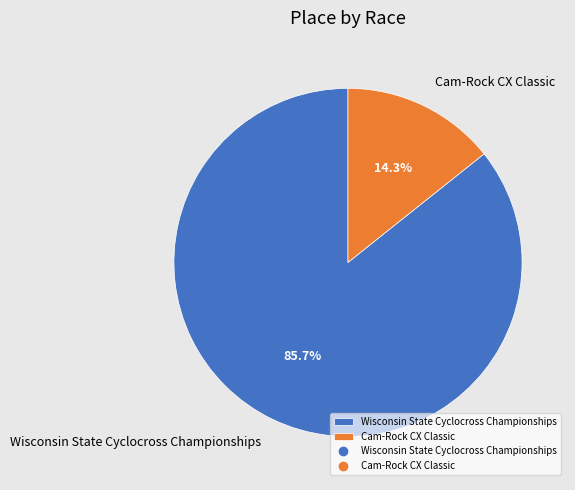

Rank the categories by value from highest to lowest.

Wisconsin State Cyclocross Championships, Cam-Rock CX Classic